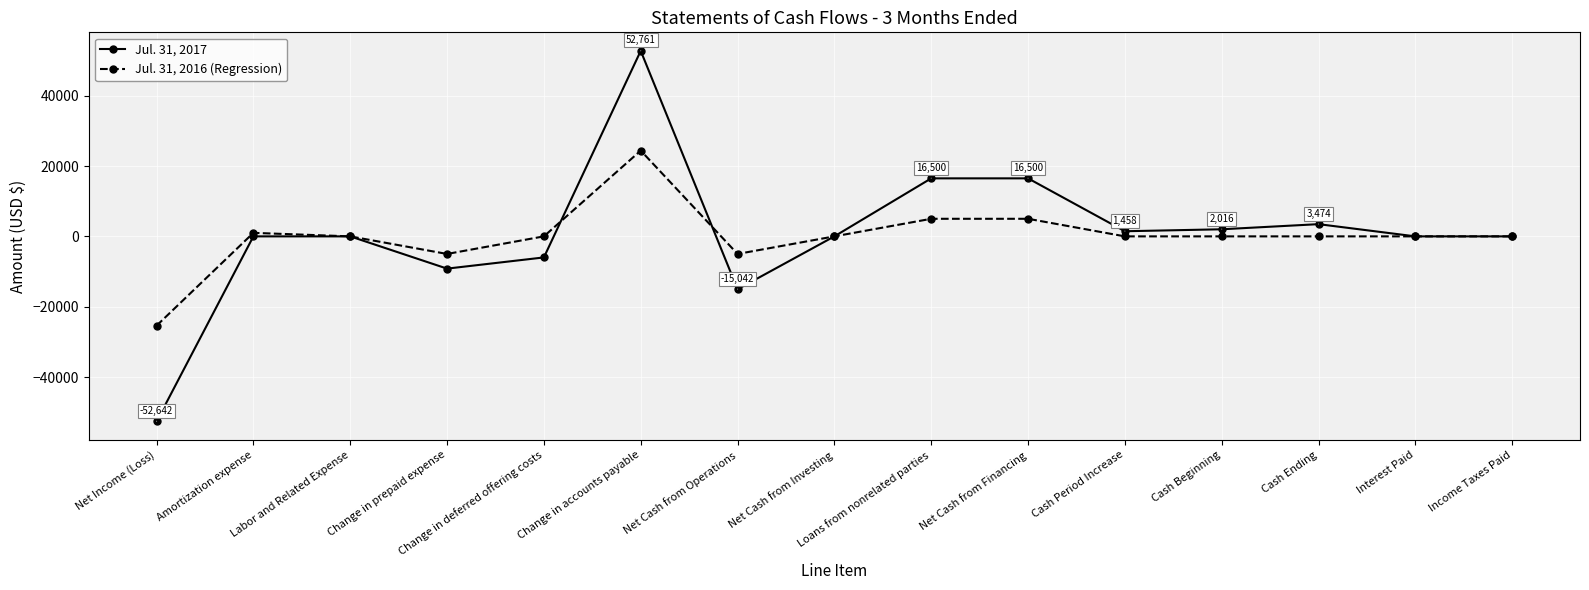

What is the smallest value displayed?

-52642